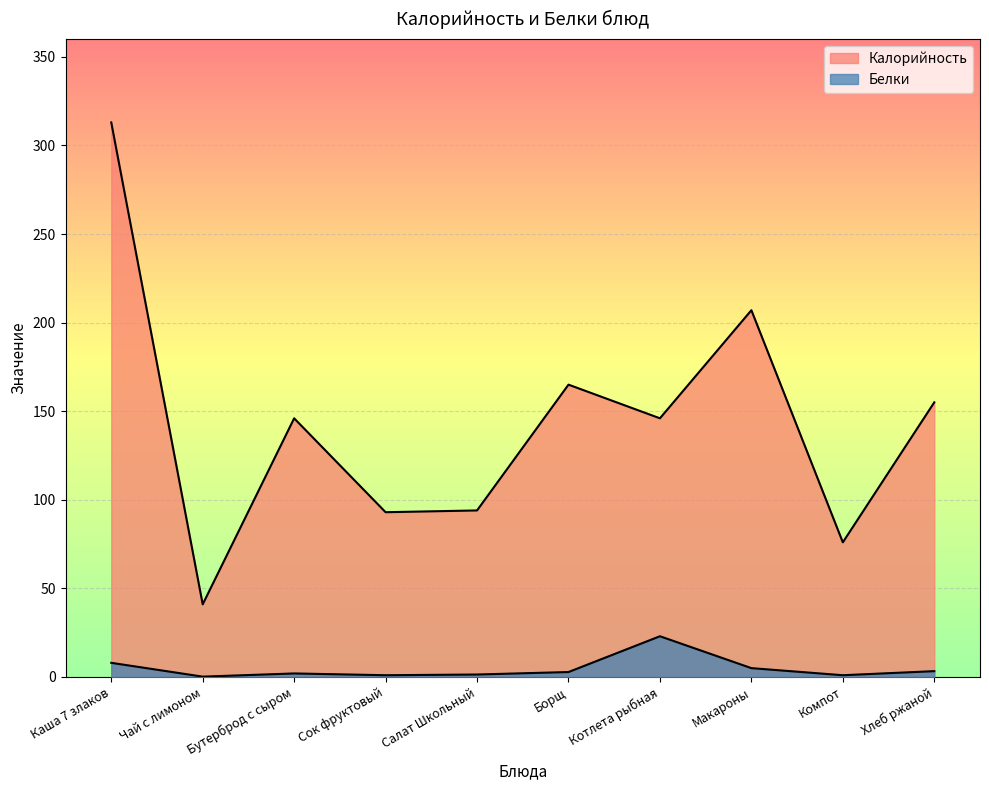

At which category does Калорийность reach its first local valley?

Чай с лимоном